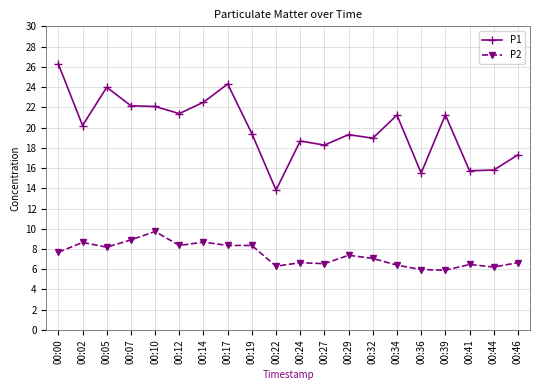

True or false: P1 and P2 cross at least once.

False